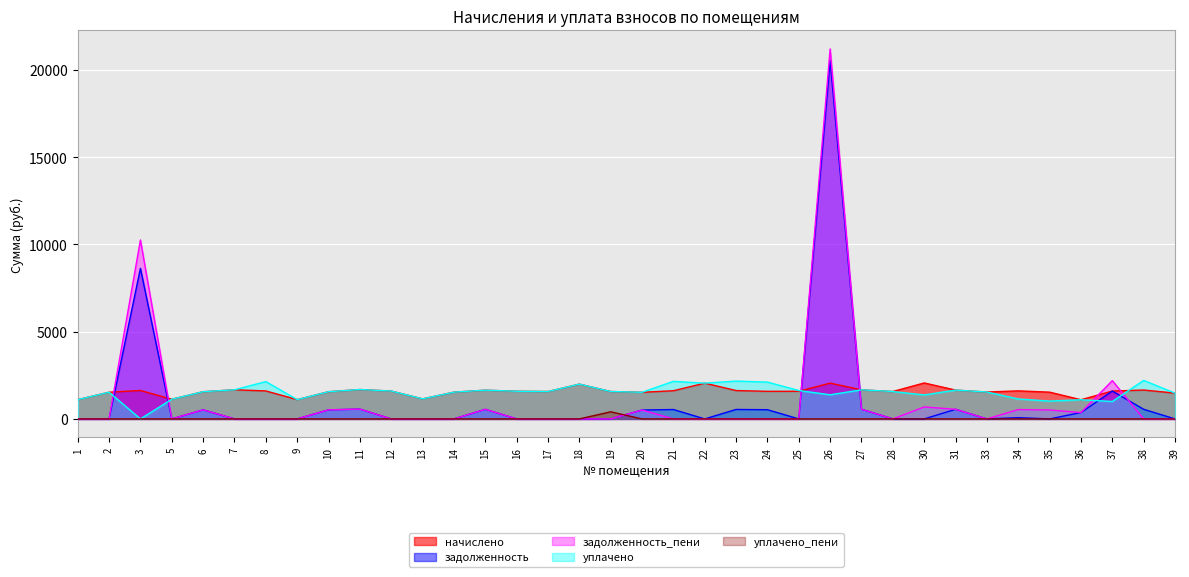

True or false: уплачено_пени has more than 0 points higher than both neighbors.

True